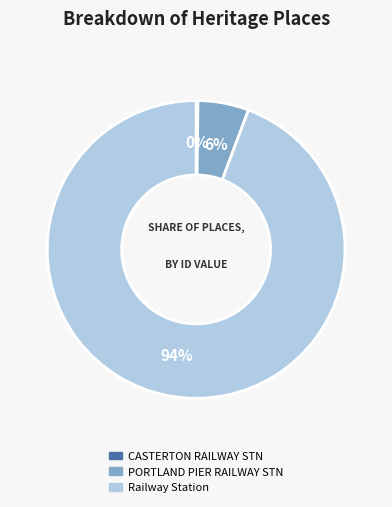

Is there a majority slice in this chart?

Yes